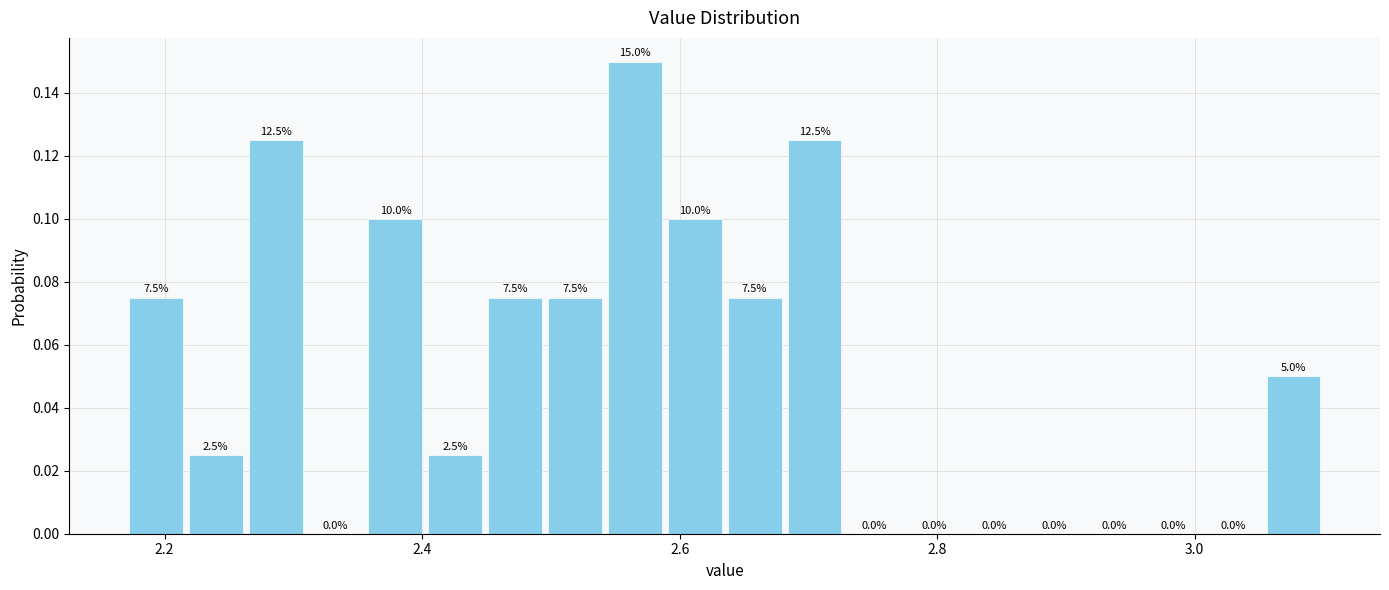

Read against the x-axis, roughly where is the centre of the tallest bar?

2.56